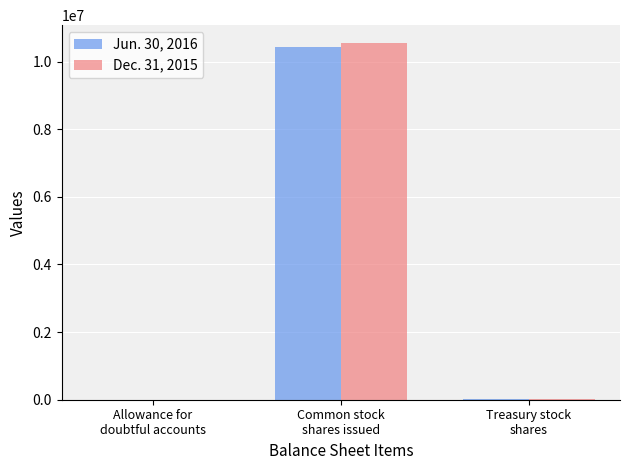

Where is Jun. 30, 2016 nearest to the value 5211372?

Treasury stock
shares